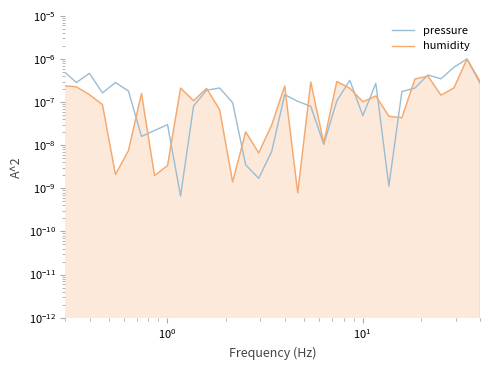

Count the number of categories in the chart.

40